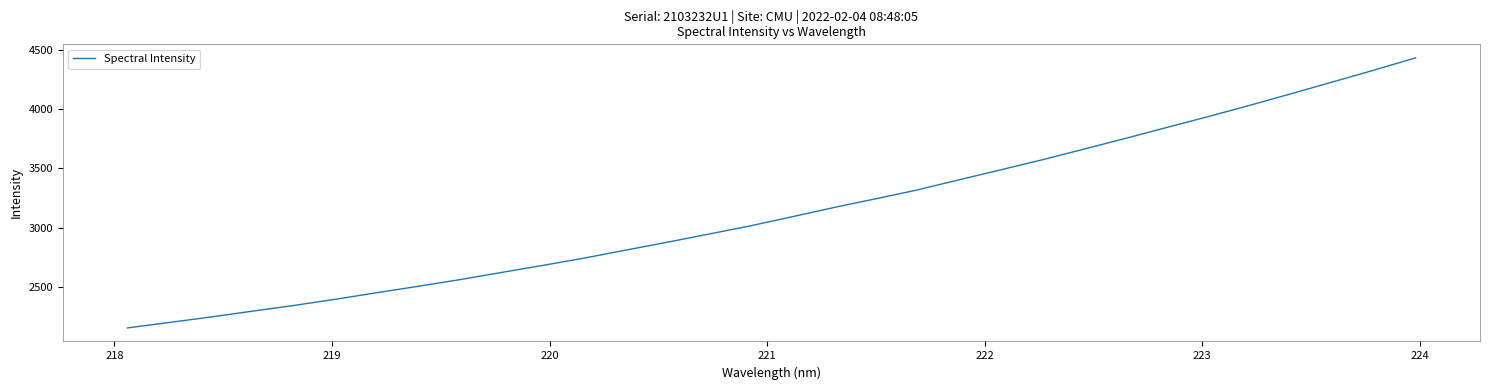

What is the greatest value displayed?

4432.4